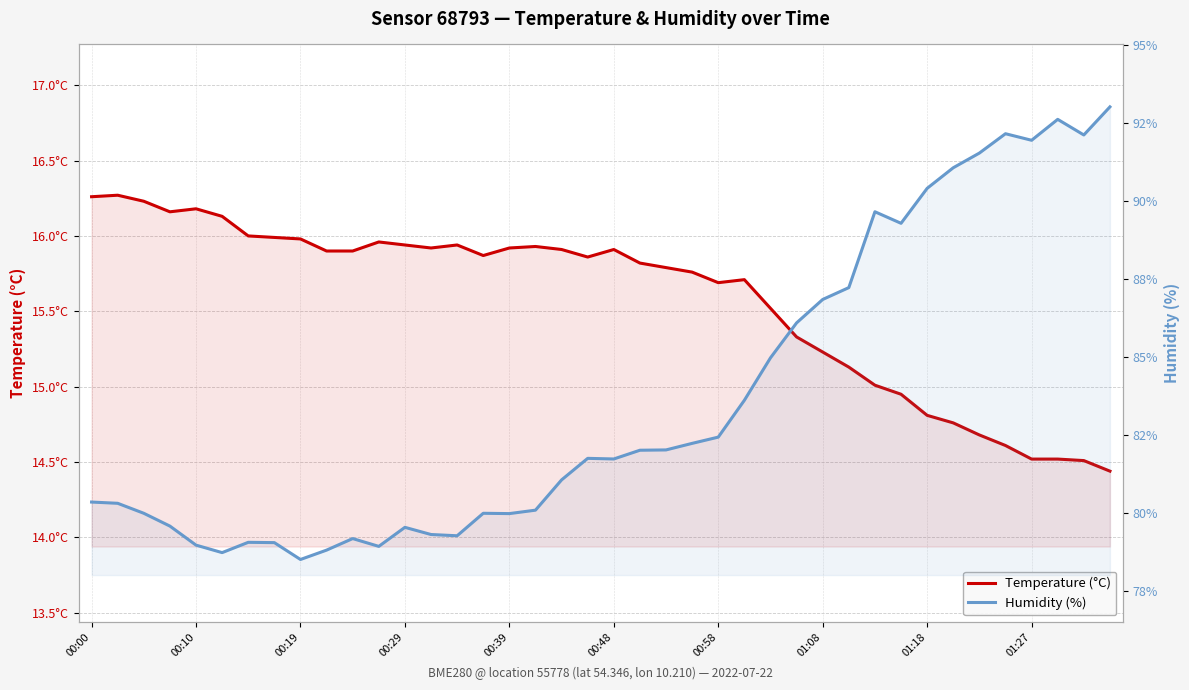

Reading left to right, transcribe all the data shown in this chart.

Temperature (°C): 16.3	16.3	16.2	16.2	16.2	16.1	16.0	16.0	16.0	15.9	15.9	16.0	15.9	15.9	15.9	15.9	15.9	15.9	15.9	15.9	15.9	15.8	15.8	15.8	15.7	15.7	15.5	15.3	15.2	15.1	15.0	14.9	14.8	14.8	14.7	14.6	14.5	14.5	14.5	14.4
Humidity (%): 80.4	80.3	80.0	79.6	79.0	78.7	79.1	79.1	78.5	78.8	79.2	78.9	79.5	79.3	79.3	80.0	80.0	80.1	81.1	81.8	81.7	82.0	82.0	82.2	82.4	83.6	85.0	86.1	86.8	87.2	89.7	89.3	90.4	91.1	91.5	92.2	92.0	92.6	92.1	93.0